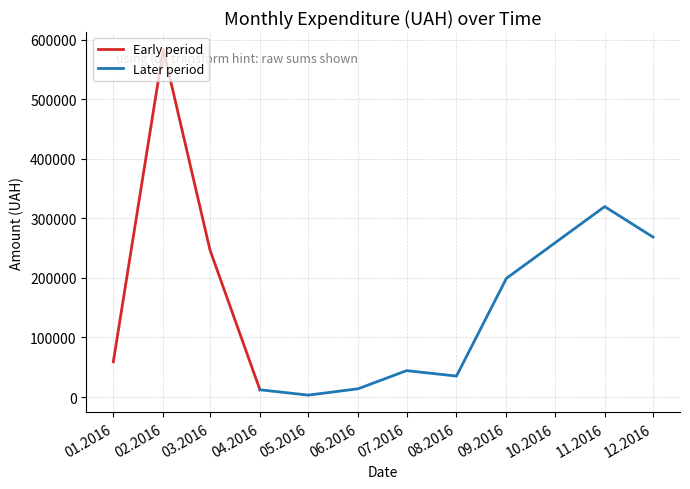

True or false: Early period has more than 2 interior local peaks.

False